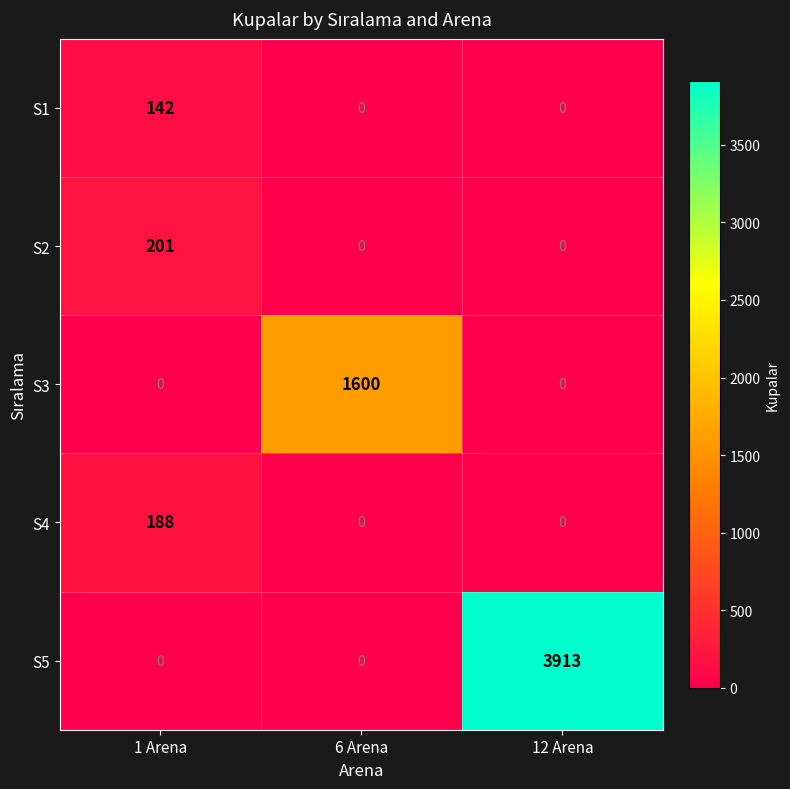

How many S1 values are between 0 and 142?

3